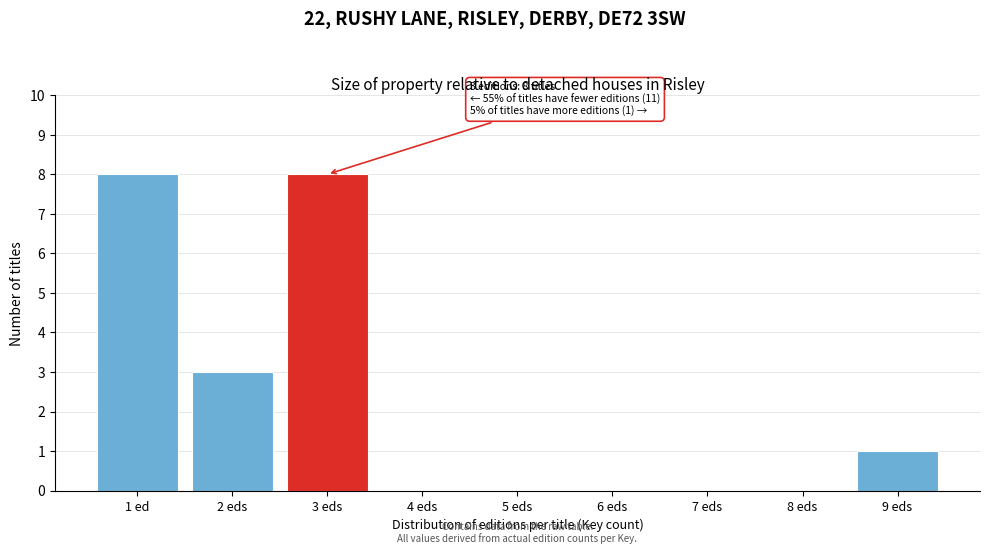

Reading left to right, transcribe all the data shown in this chart.

1 ed=8	2 eds=3	3 eds=8	4 eds=0	5 eds=0	6 eds=0	7 eds=0	8 eds=0	9 eds=1